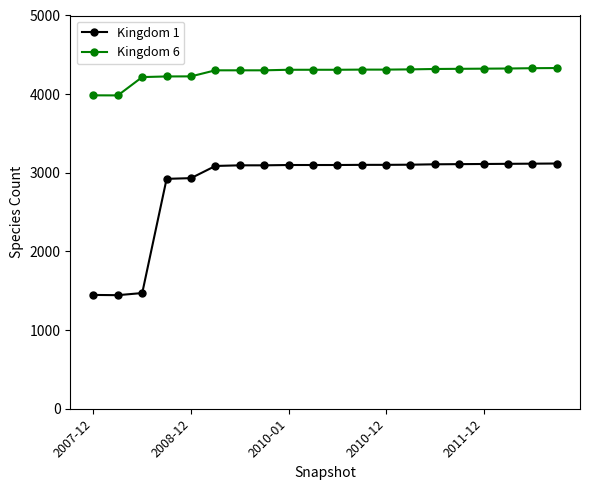

Which series has the widest spread of values?

Kingdom 1